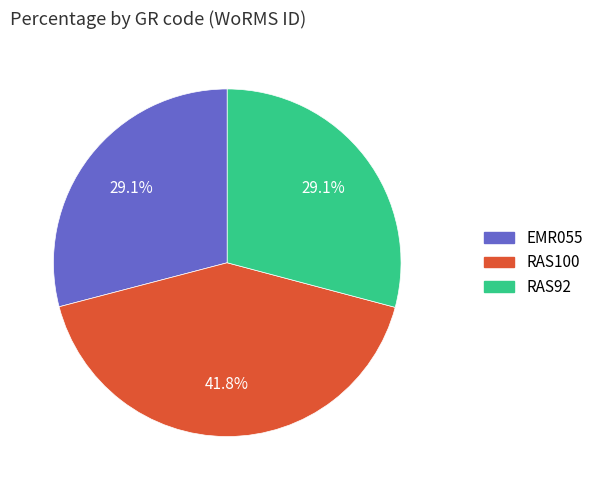

To the nearest percent, what percentage of the pie is RAS92?

29%